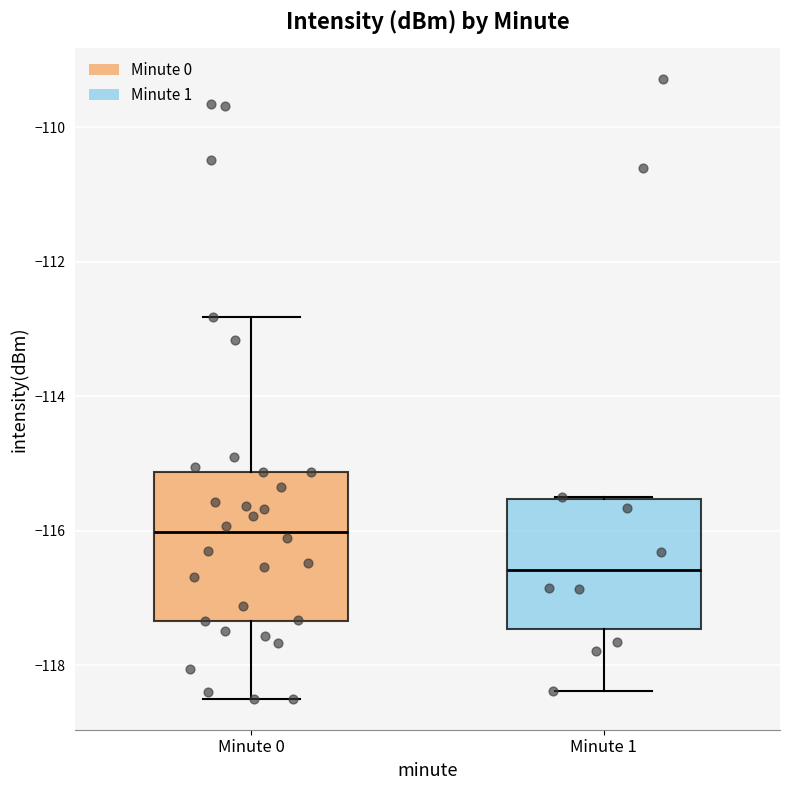

Where is the upper edge of the box for Minute 0 on the y-axis? The values are not printed on the chart, so give them approximately, as read against the axis.

-115.2